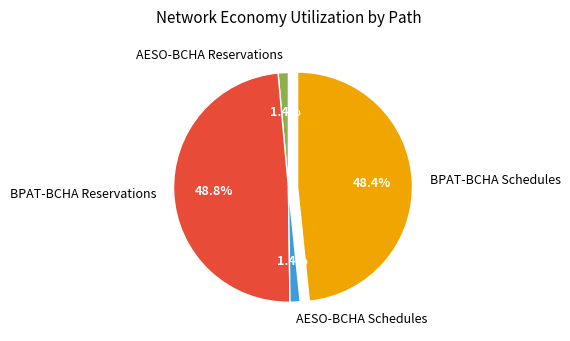

Between BPAT-BCHA Schedules and AESO-BCHA Schedules, which is larger?

BPAT-BCHA Schedules